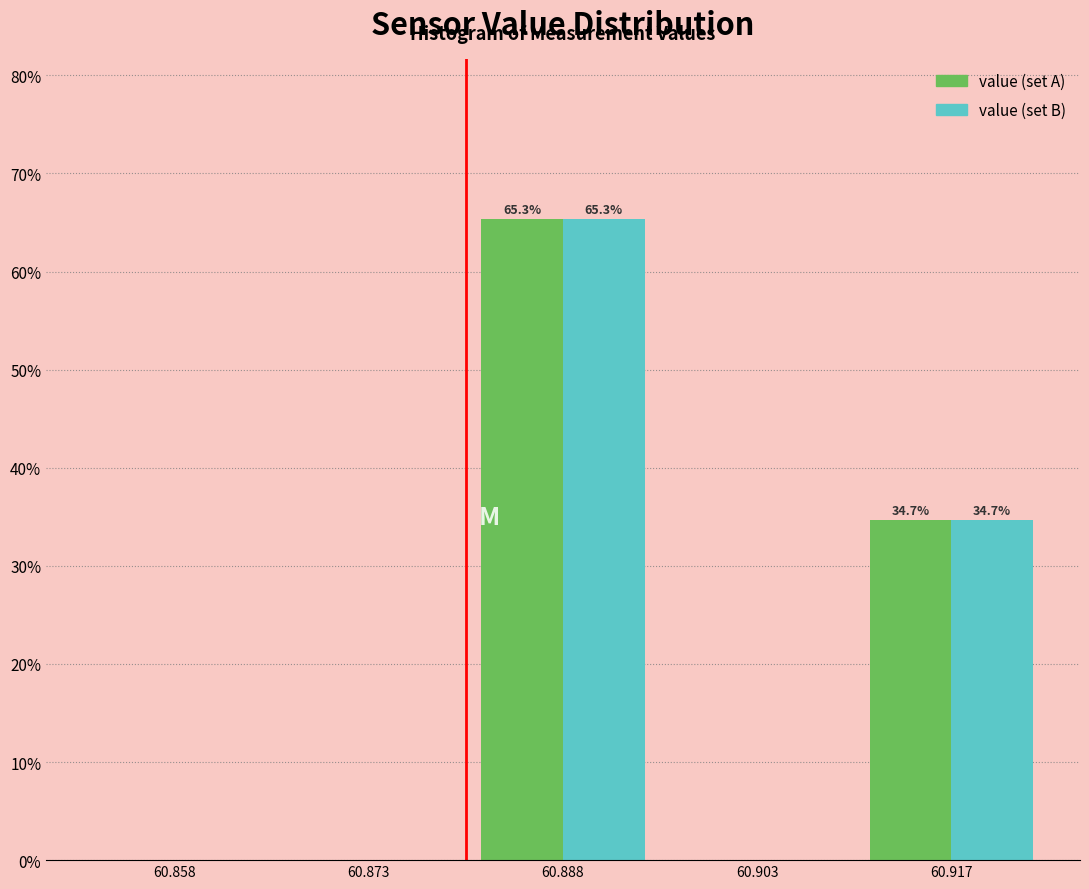

In the value (set B) series, which range on the x-axis has the tallest bar?

60.880 to 60.895